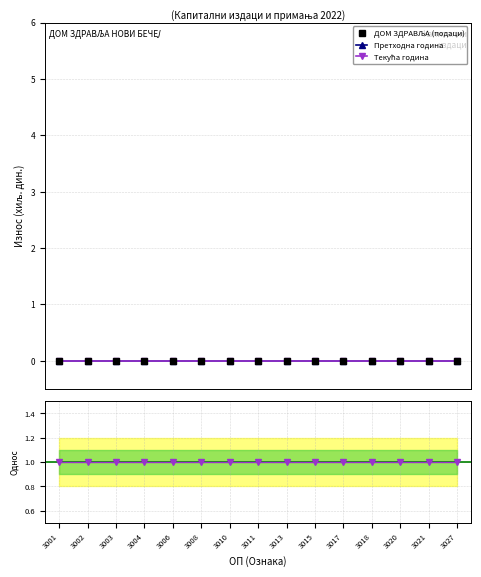

How many distinct data groups are displayed?

4